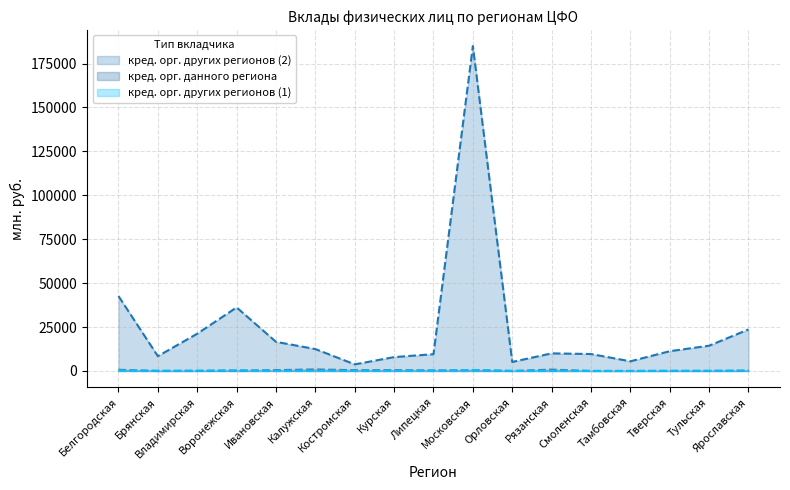

What is the value of the кред. орг. других регионов (1) point at the 6th from the left?

142